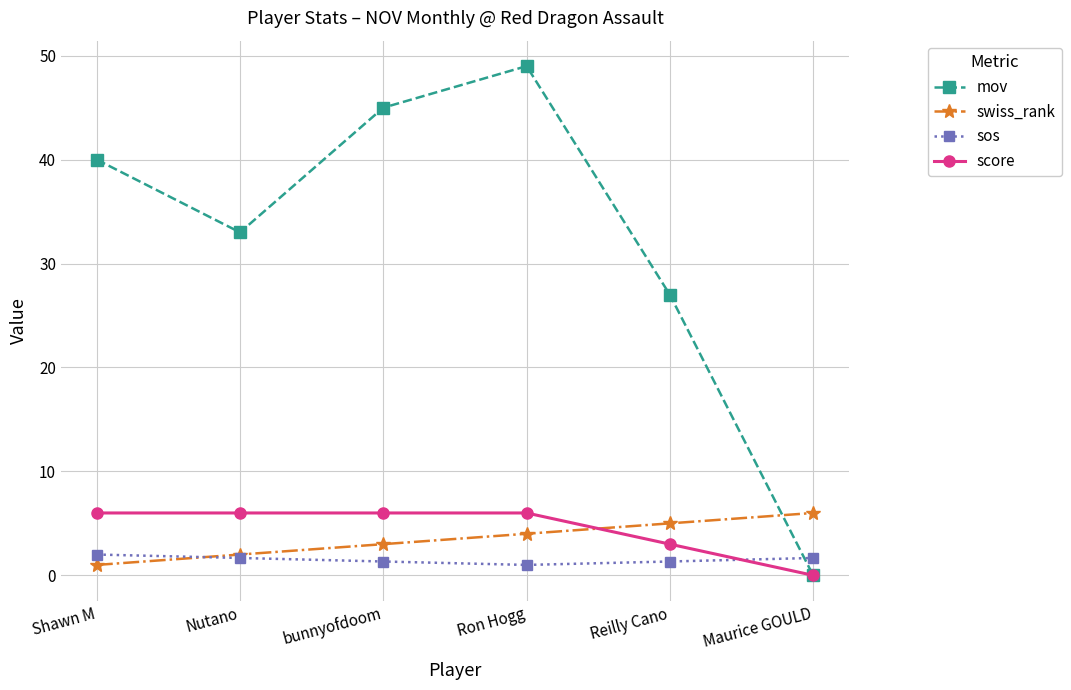

How many positive values does the score series have?

5